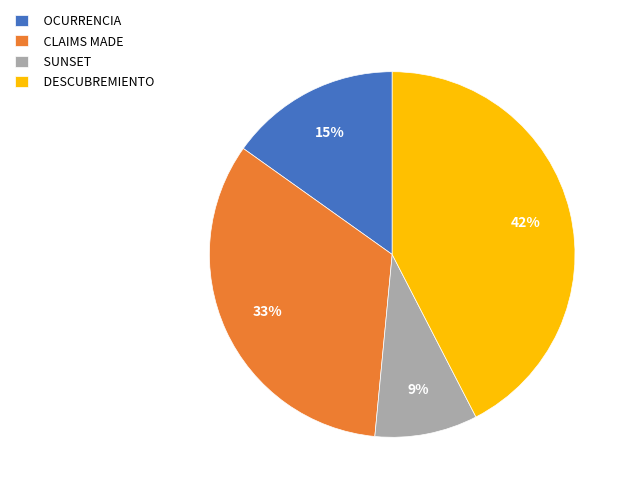

Between OCURRENCIA and SUNSET, which is larger?

OCURRENCIA